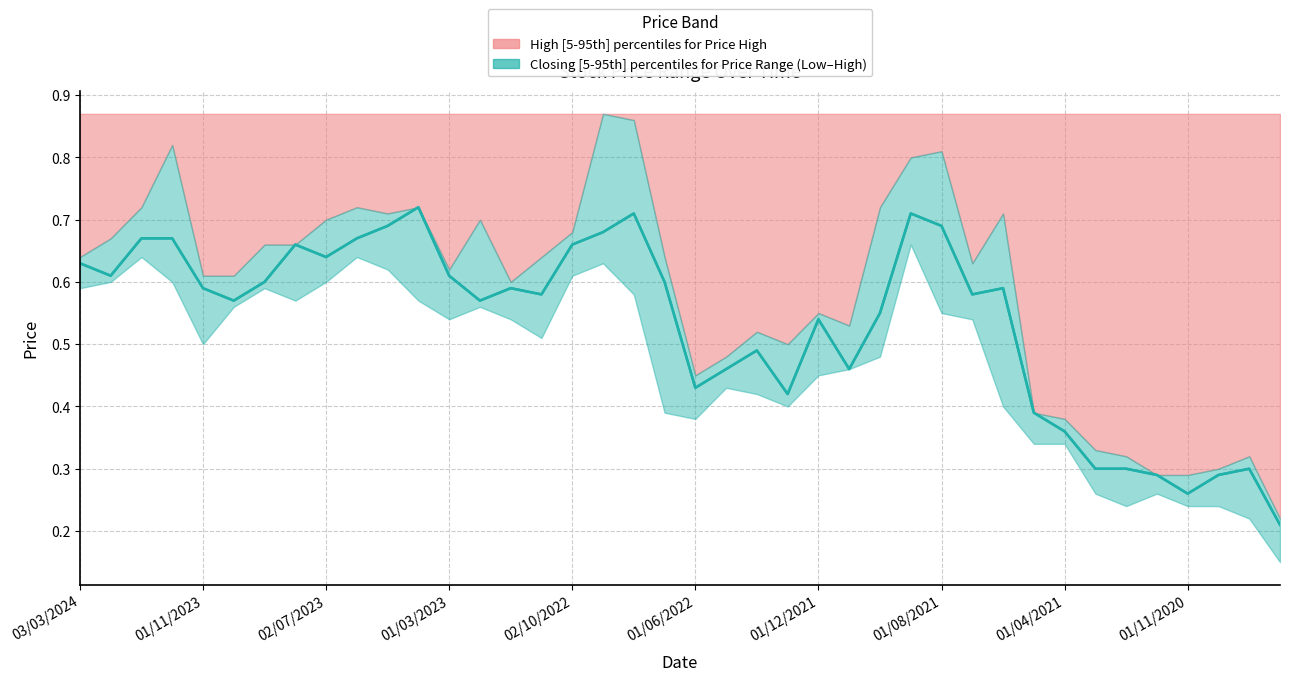

What is the minimum value shown in the chart?

0.2